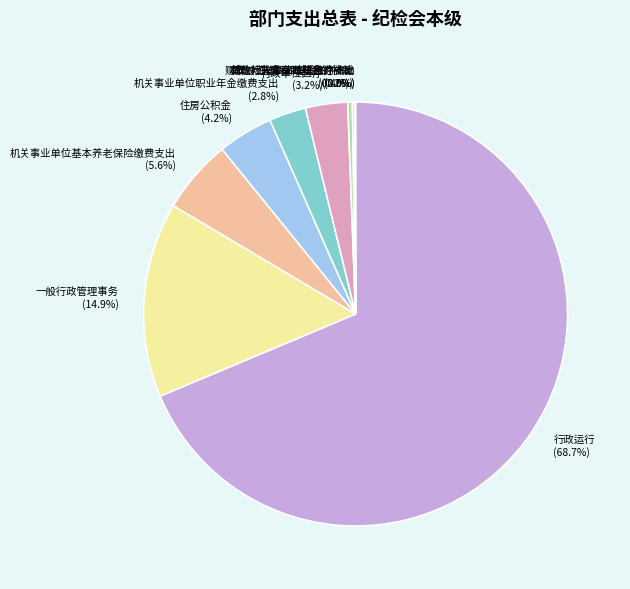

Does 行政运行 represent more than half of the total?

Yes